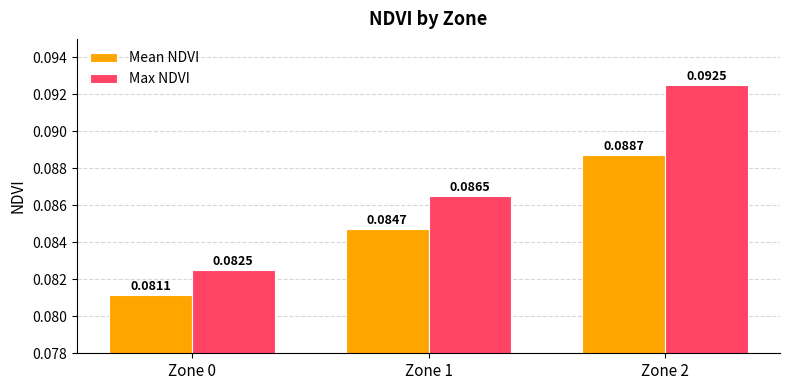

What is the sum of all Mean NDVI values?

0.3